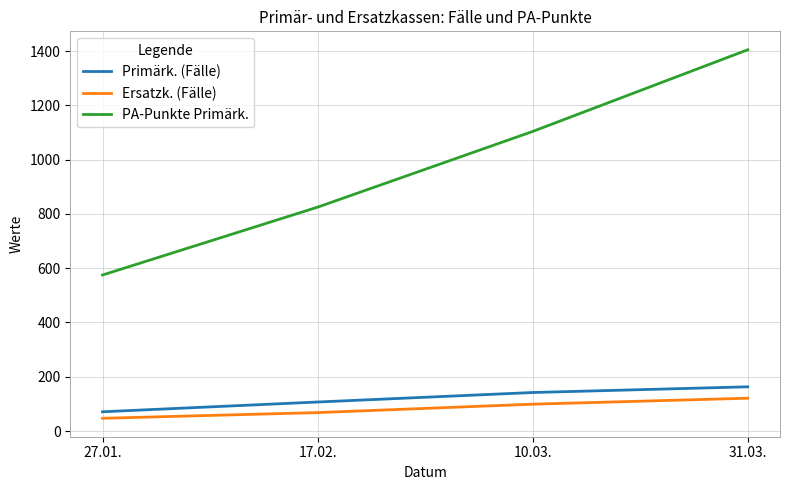

Is this an area chart (filled region under the line)?

No